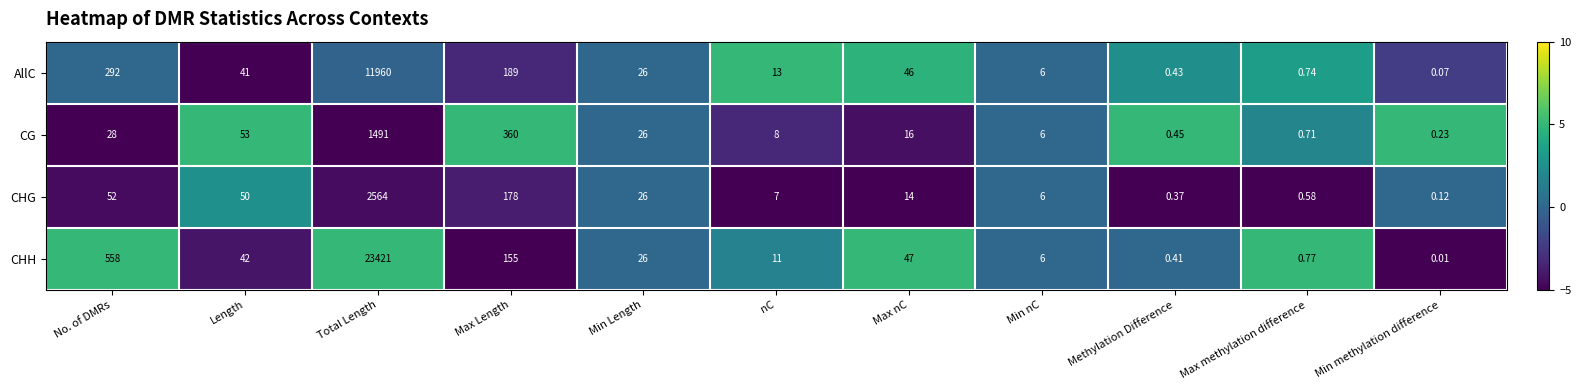

At which category is the sum across all series the highest?

Total Length